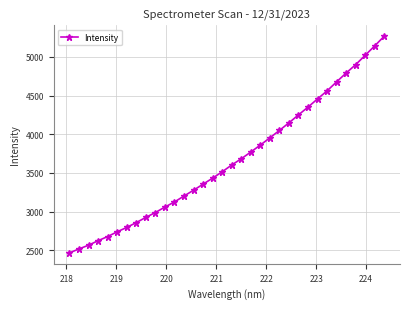

What is the difference between the maximum and second lowest values?

2748.6